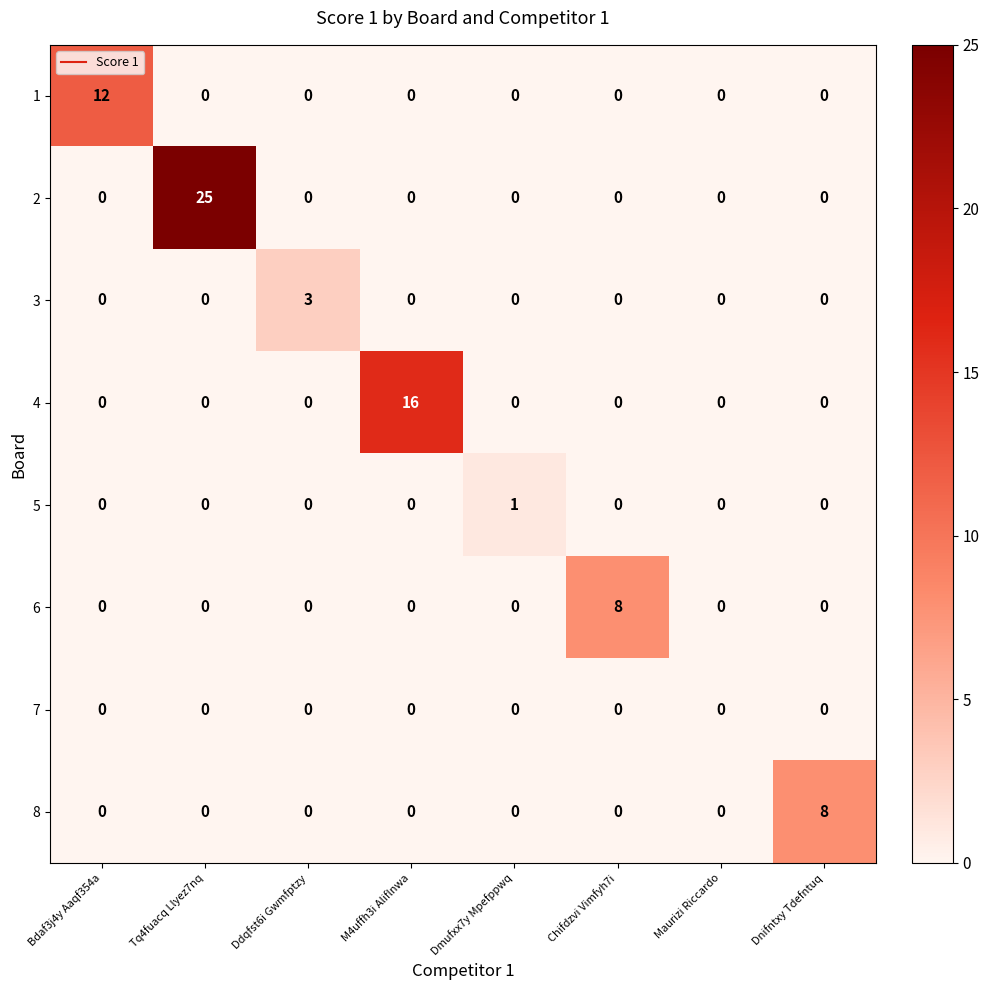

True or false: 3 has a value of 0 at Dmufxx7y Mpefppwq.

True